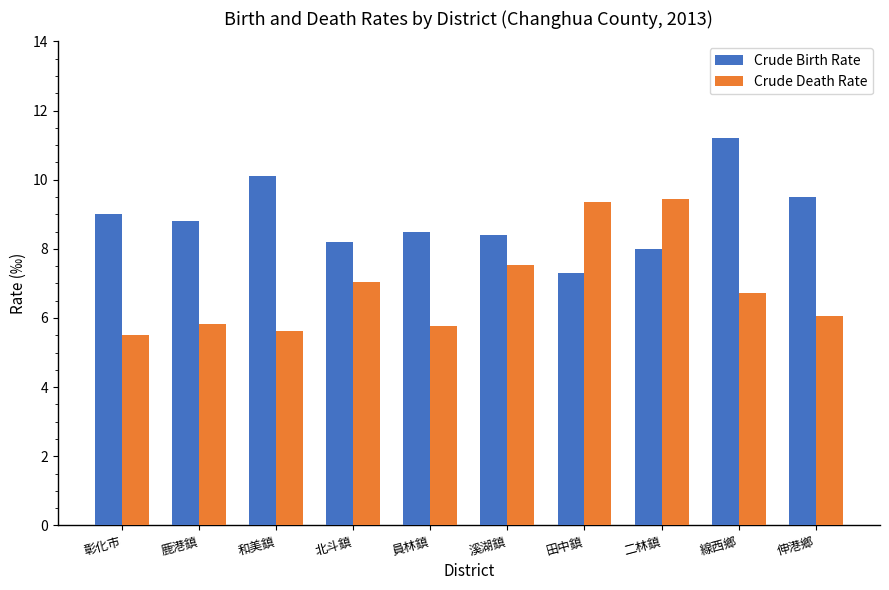

The Crude Birth Rate series shows 10.1 at 和美鎮. True or false?

True